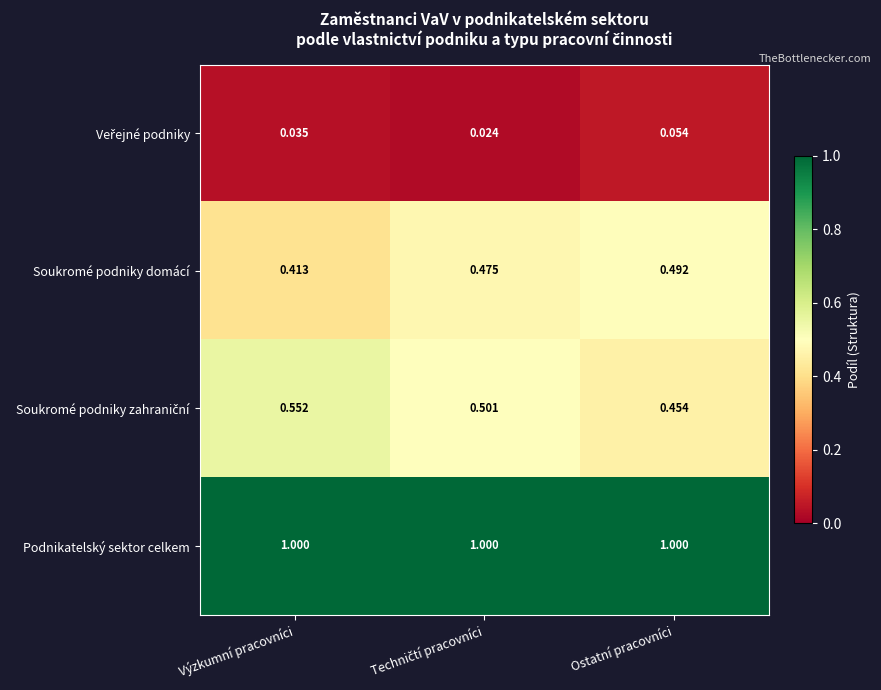

Which category has the lowest value in the Soukromé podniky domácí series?

Výzkumní pracovníci